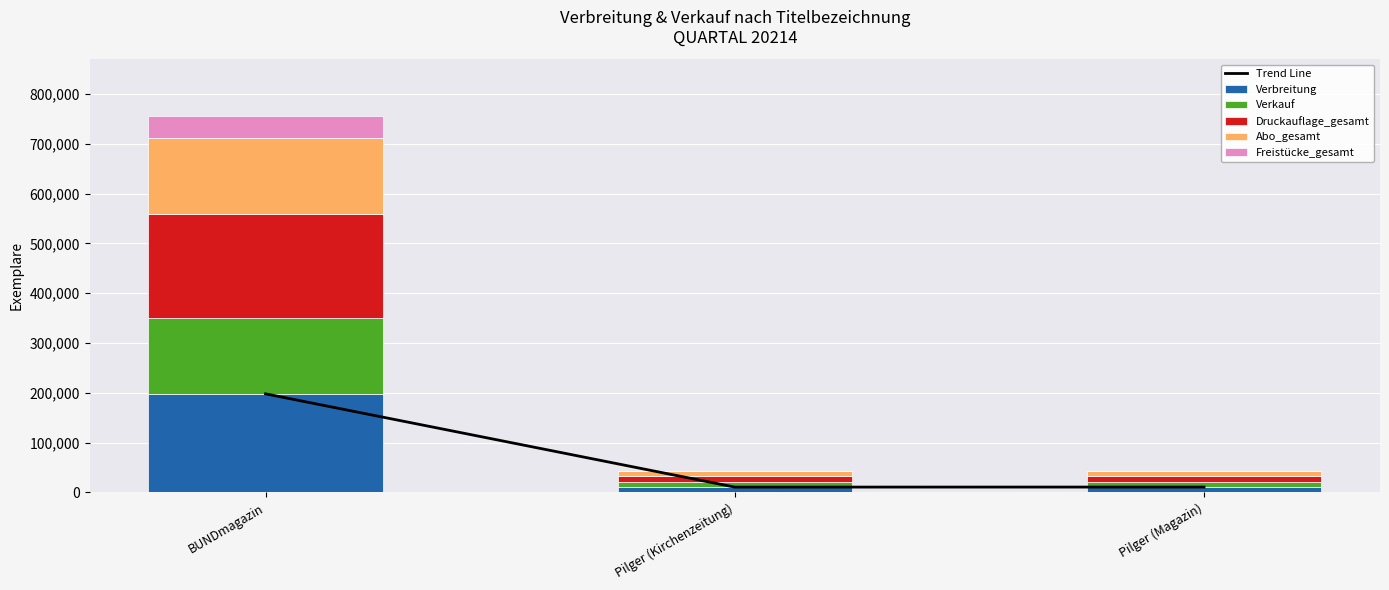

Which series has the widest spread of values?

Druckauflage_gesamt